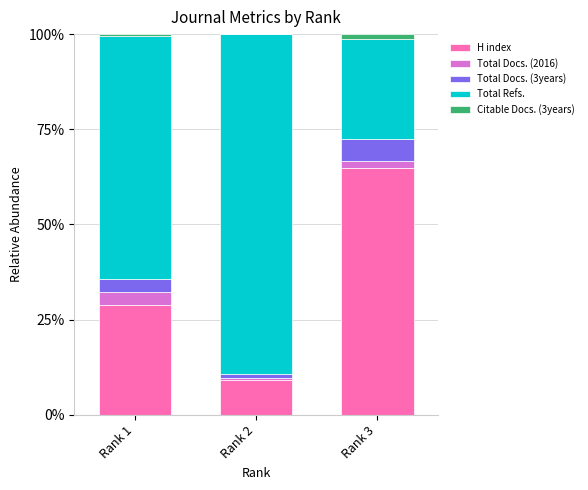

Are the bars horizontal?

No